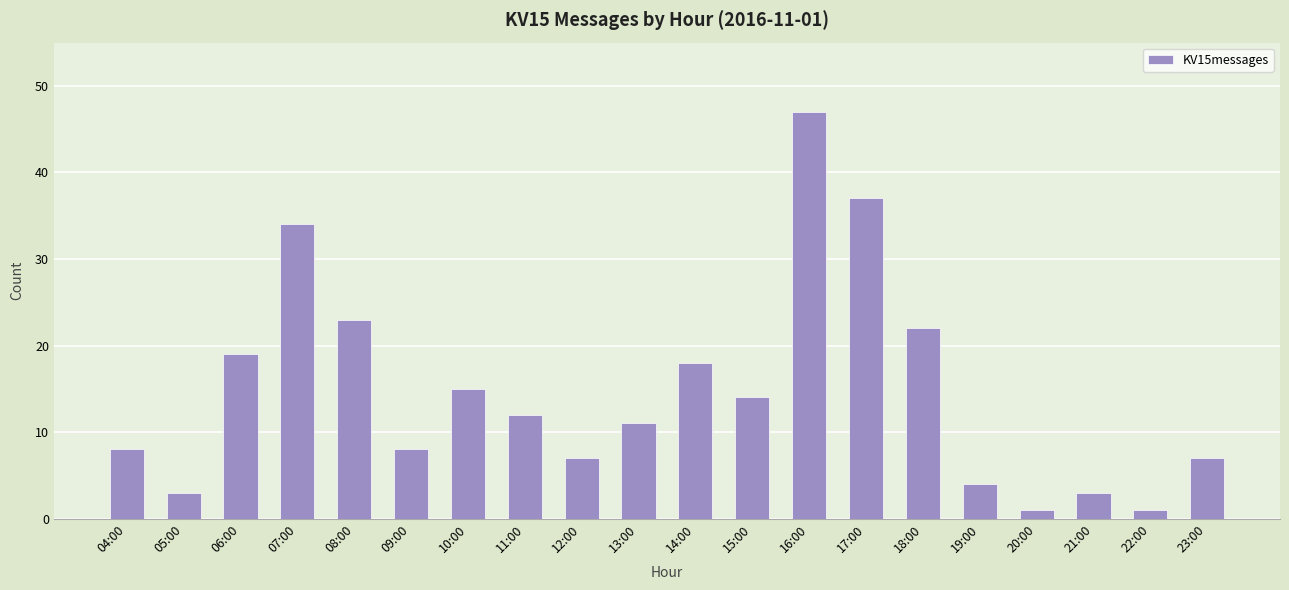

What is the average value?

15